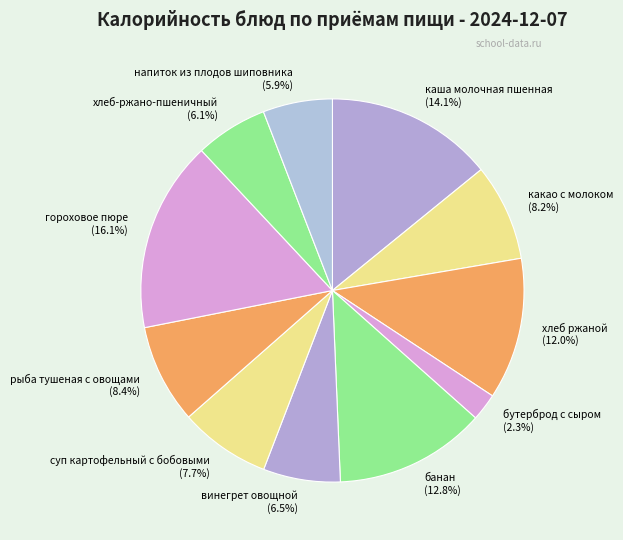

Does any single category account for the majority?

No